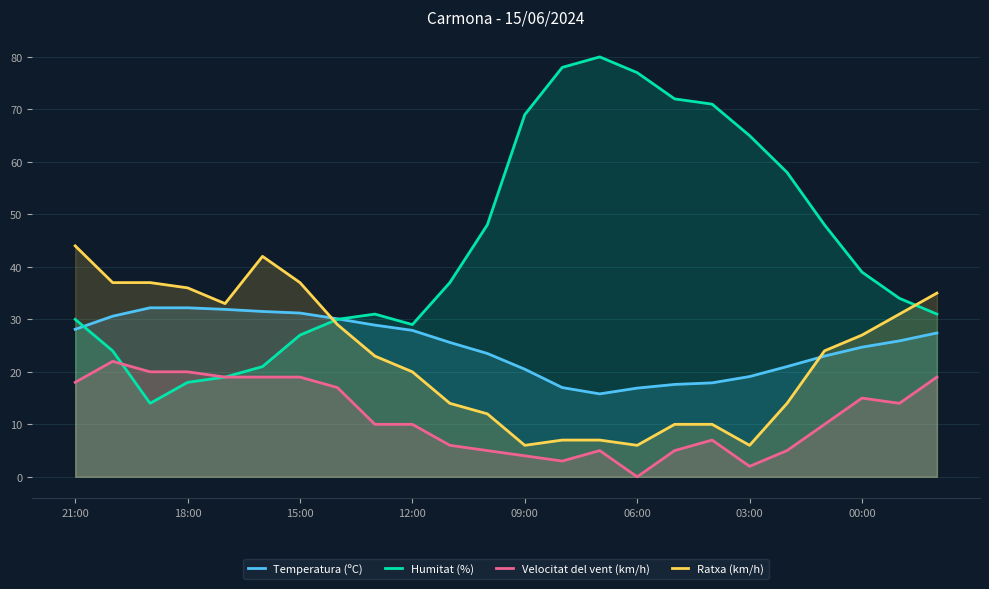

Which series has the widest spread of values?

Humitat (%)